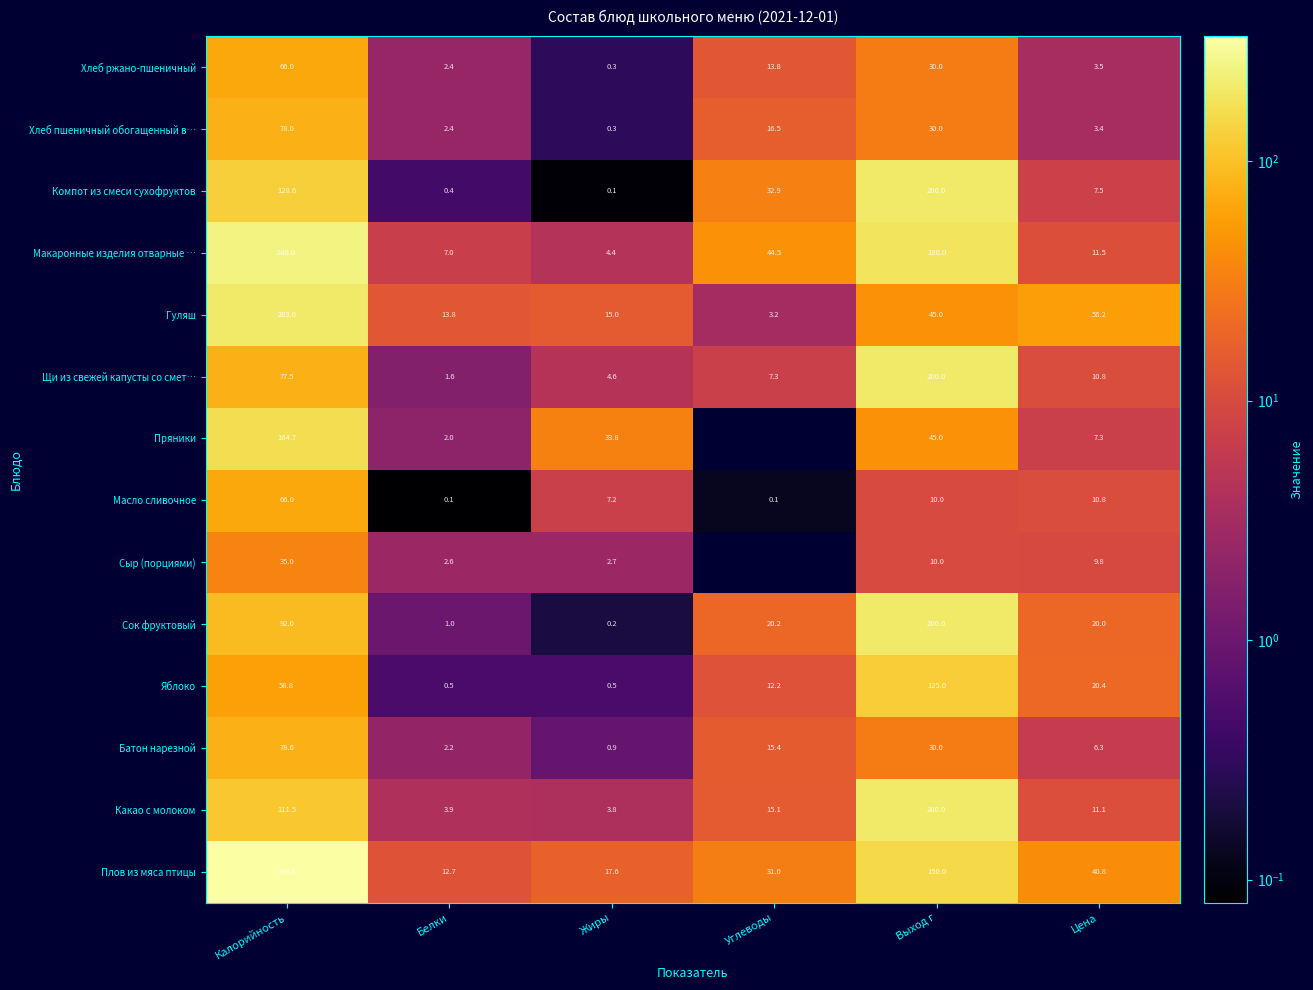

At which category is the sum across all series the highest?

Калорийность